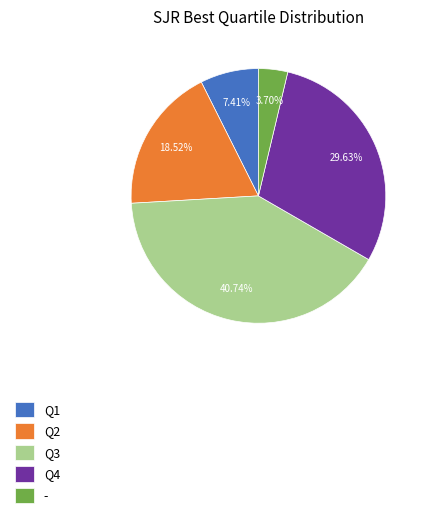

True or false: Q1 accounts for 7% of the total.

True